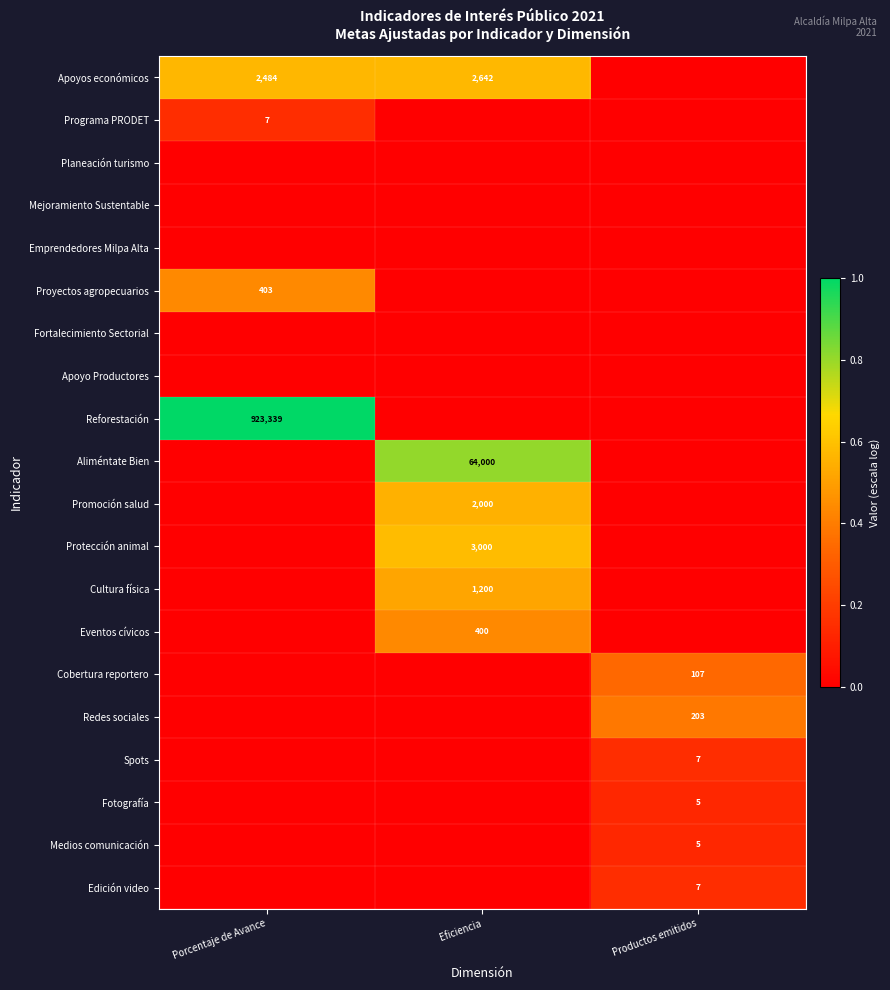

How many distinct data groups are displayed?

20